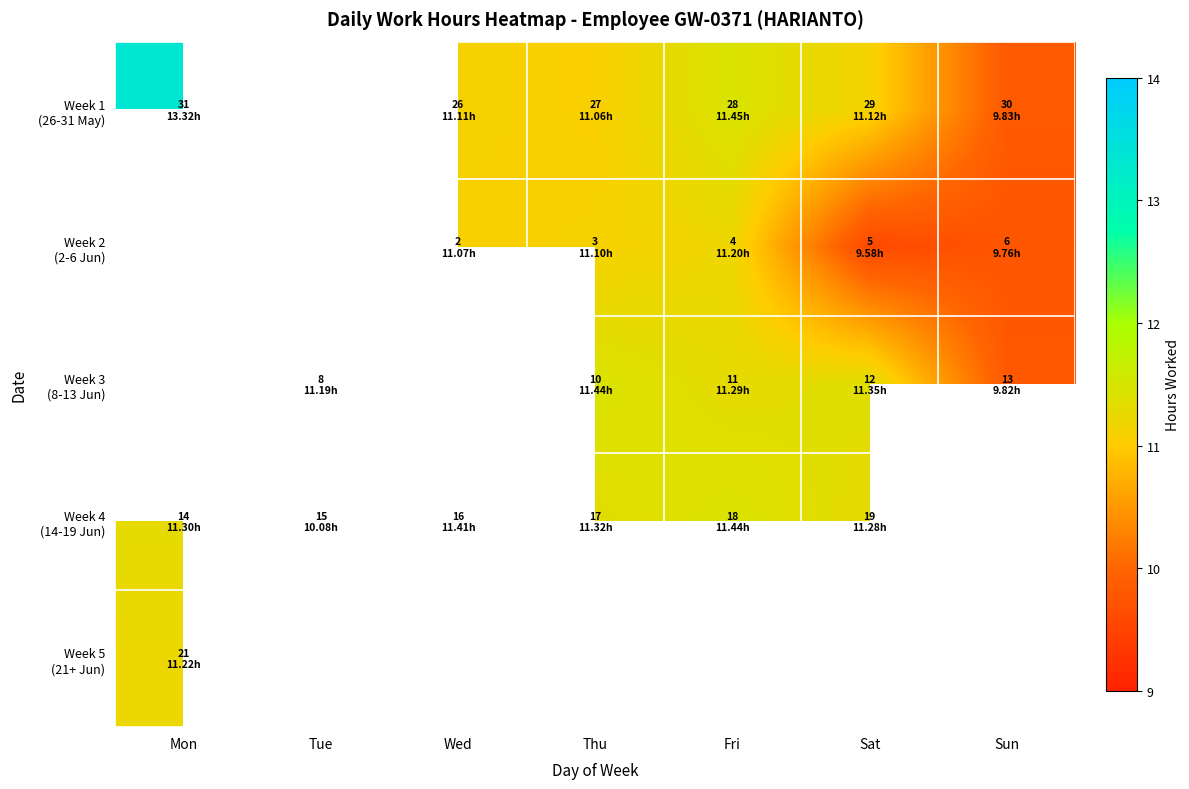

What is the difference between the highest and lowest values at Fri?

0.2